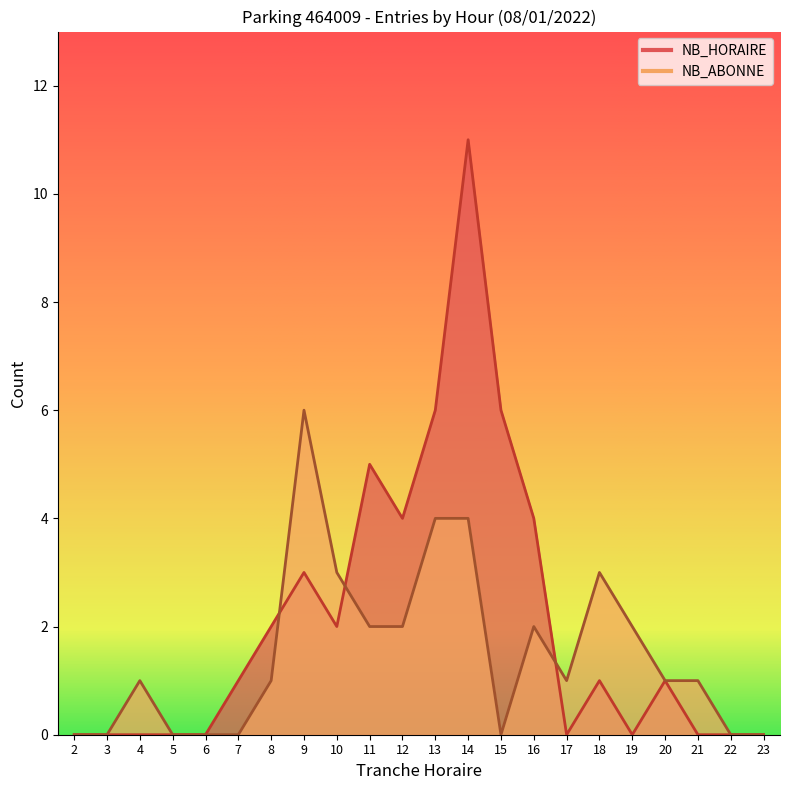

Rank the series at 20 from lowest to highest value.

NB_HORAIRE, NB_ABONNE